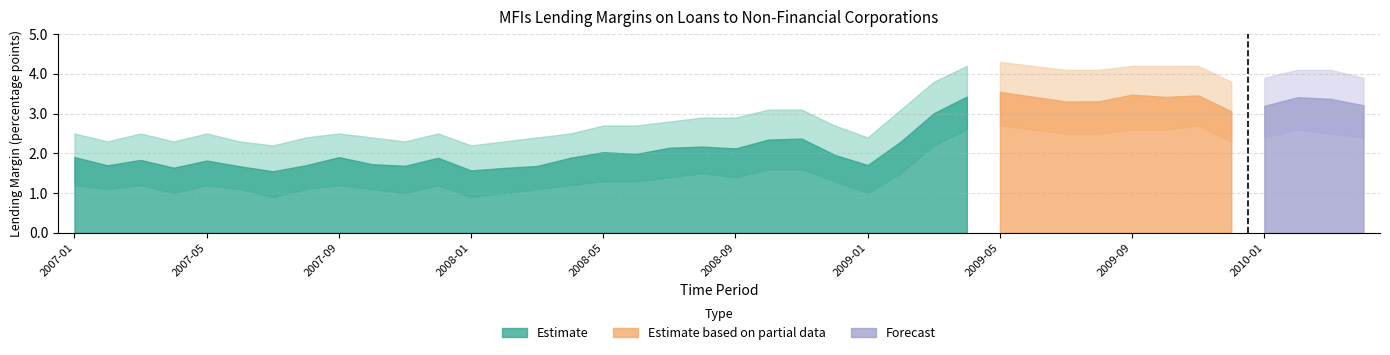

Reading left to right, transcribe all the data shown in this chart.

2007-01=1.9	2007-02=1.7	2007-03=1.8	2007-04=1.6	2007-05=1.8	2007-06=1.7	2007-07=1.5	2007-08=1.7	2007-09=1.9	2007-10=1.7	2007-11=1.7	2007-12=1.9	2008-01=1.6	2008-02=1.6	2008-03=1.7	2008-04=1.9	2008-05=2.0	2008-06=2.0	2008-07=2.1	2008-08=2.2	2008-09=2.1	2008-10=2.3	2008-11=2.4	2008-12=2.0	2009-01=1.7	2009-02=2.3	2009-03=3.0	2009-04=3.4	2009-05=3.5	2009-06=3.4	2009-07=3.3	2009-08=3.3	2009-09=3.5	2009-10=3.4	2009-11=3.5	2009-12=3.1	2010-01=3.2	2010-02=3.4	2010-03=3.4	2010-04=3.2